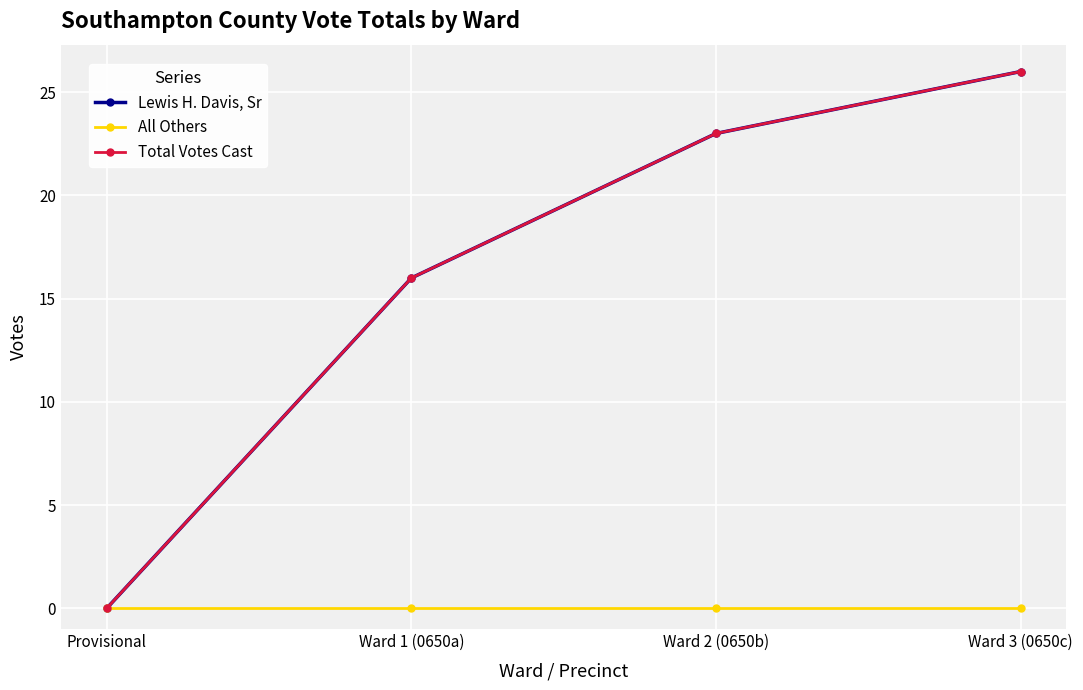

Is this an area chart (filled region under the line)?

No